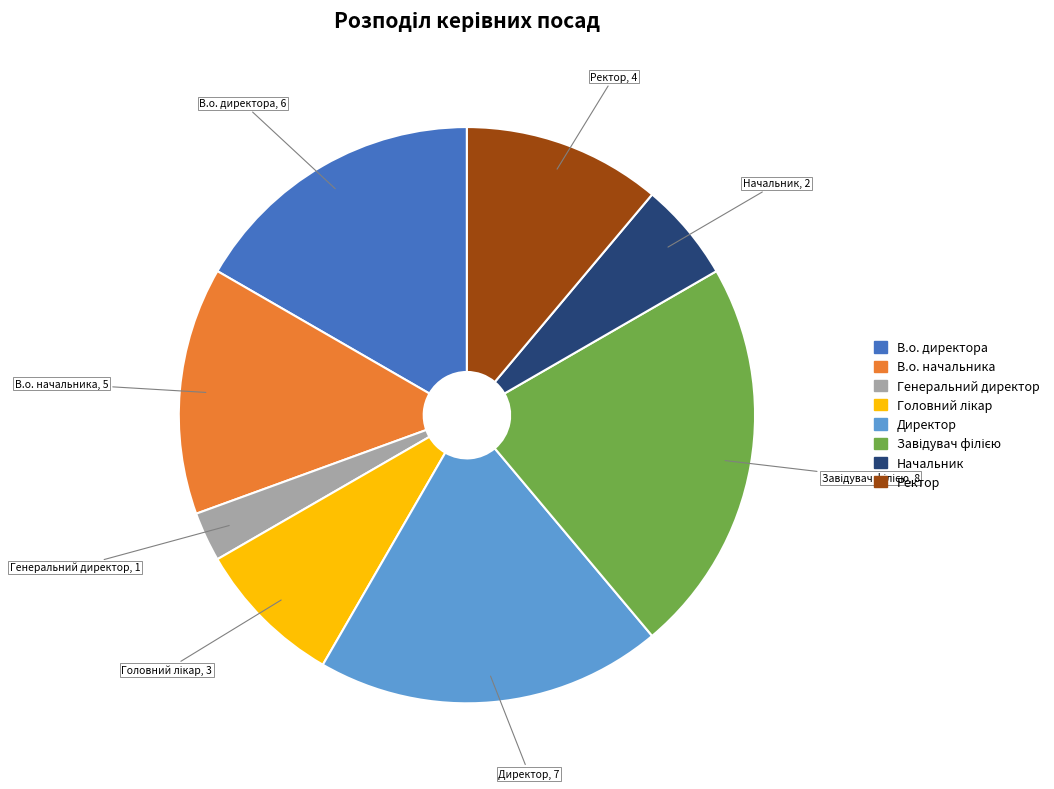

Do В.о. директора and Ректор together represent more than half of the pie?

No